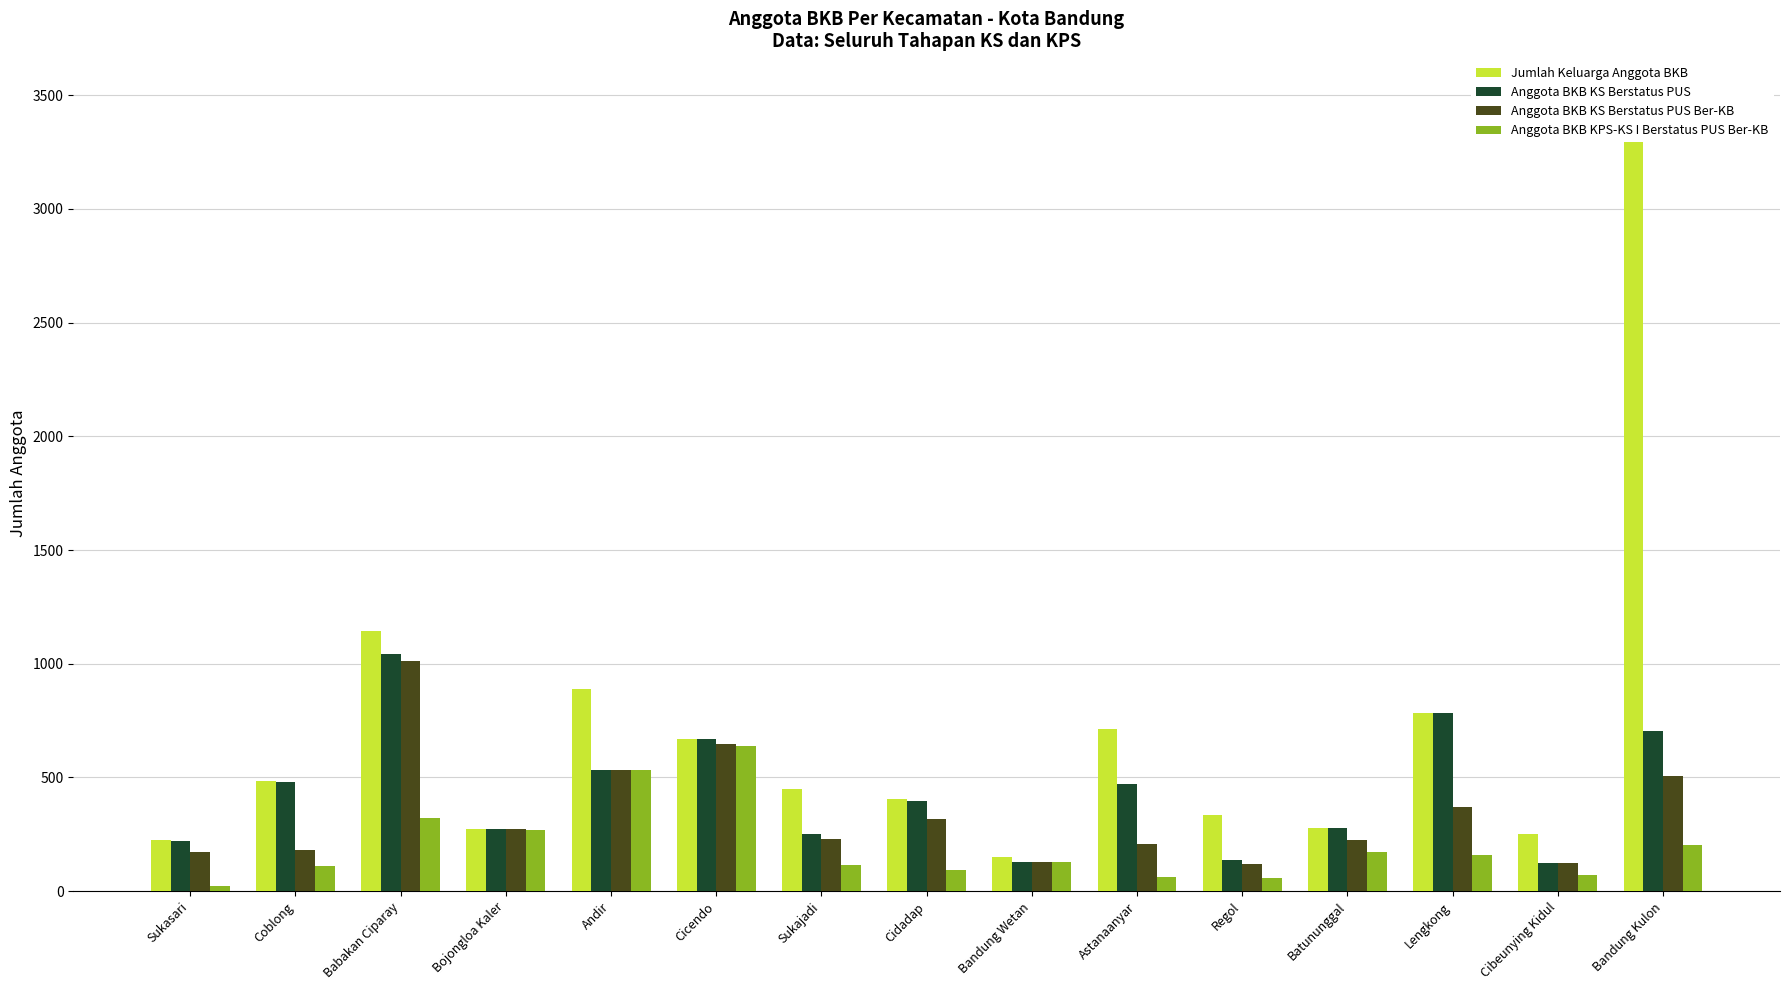

How many categories are shown in the chart?

15